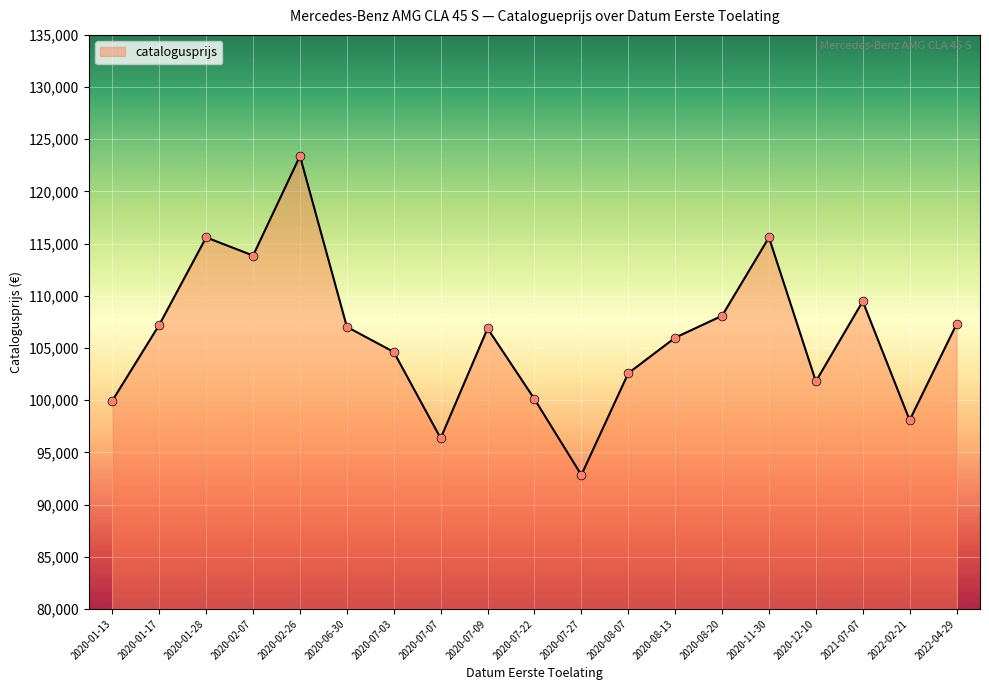

What is the change in value from 2020-01-28 to 2020-08-13?

-9607